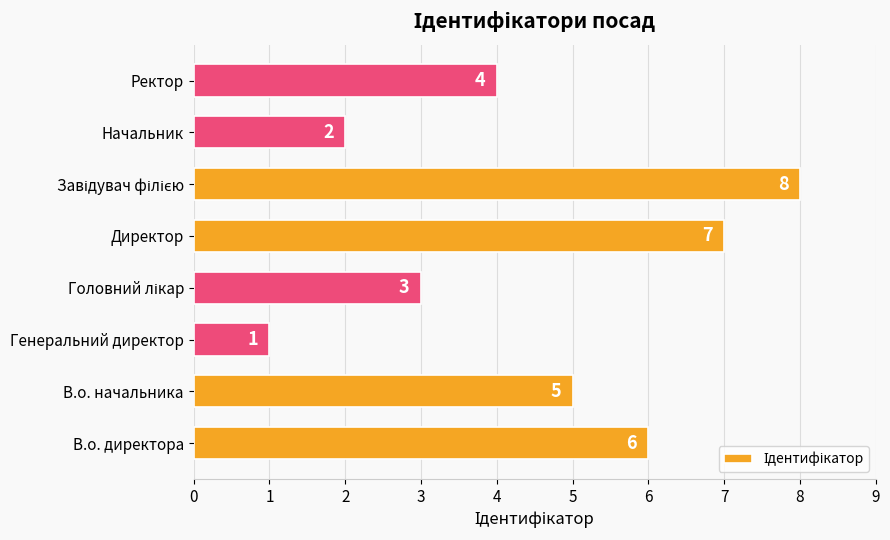

What is the greatest value displayed?

8